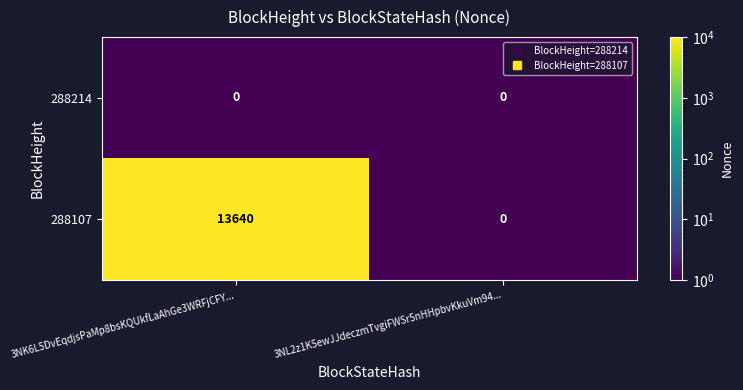

List the series in order of their overall mean, lowest first.

288214, 288107